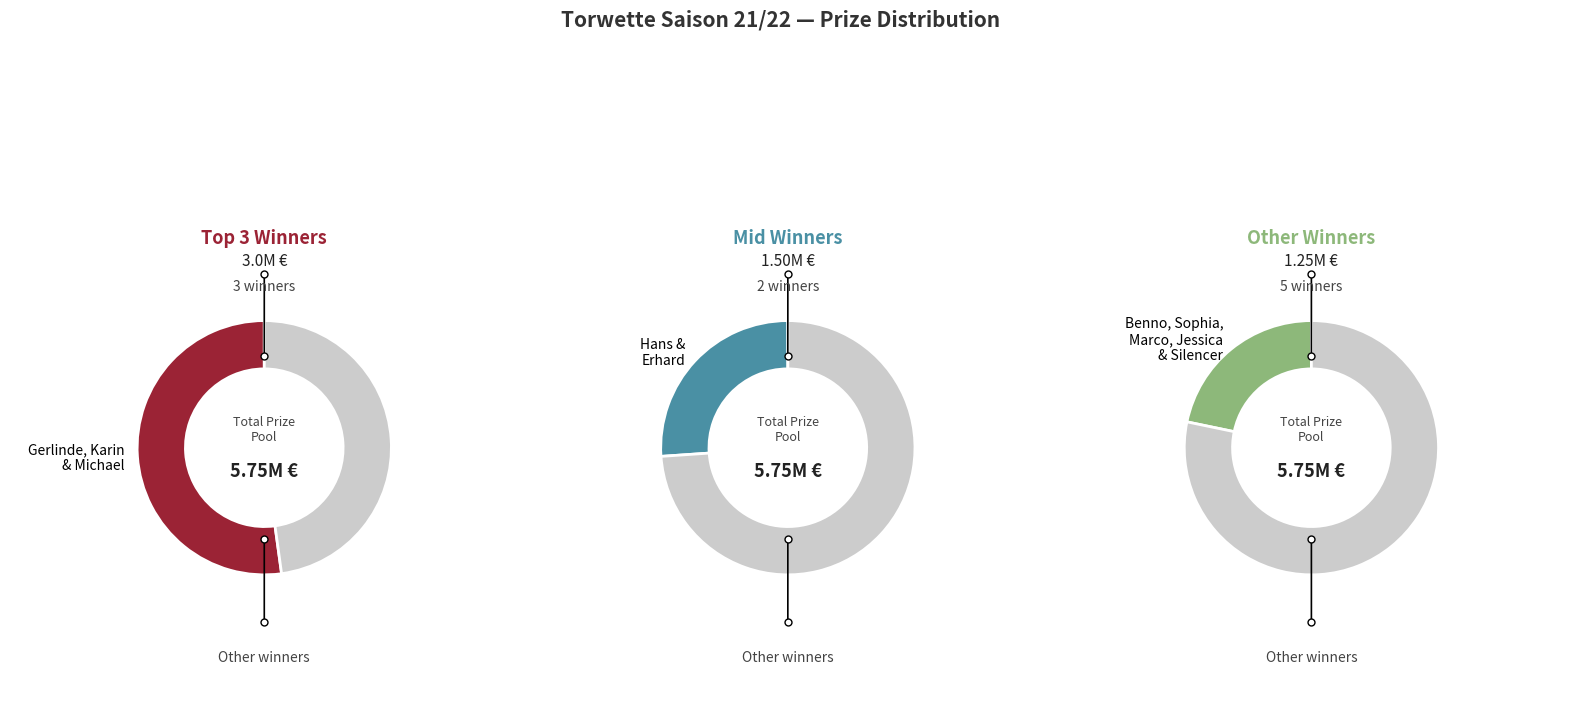

What is the change in value from Michael to Hans?

-250000